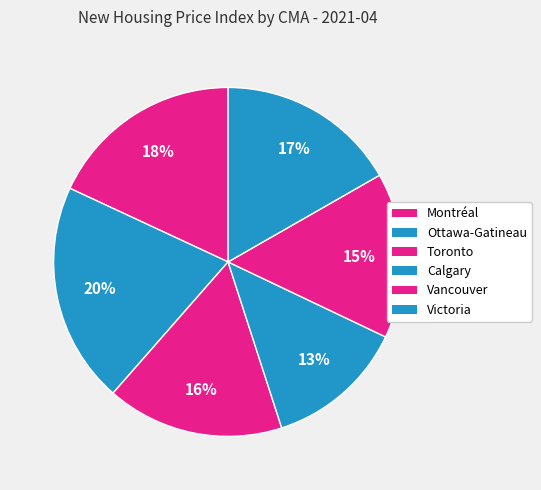

The Vancouver slice represents 2% of the pie. True or false?

False